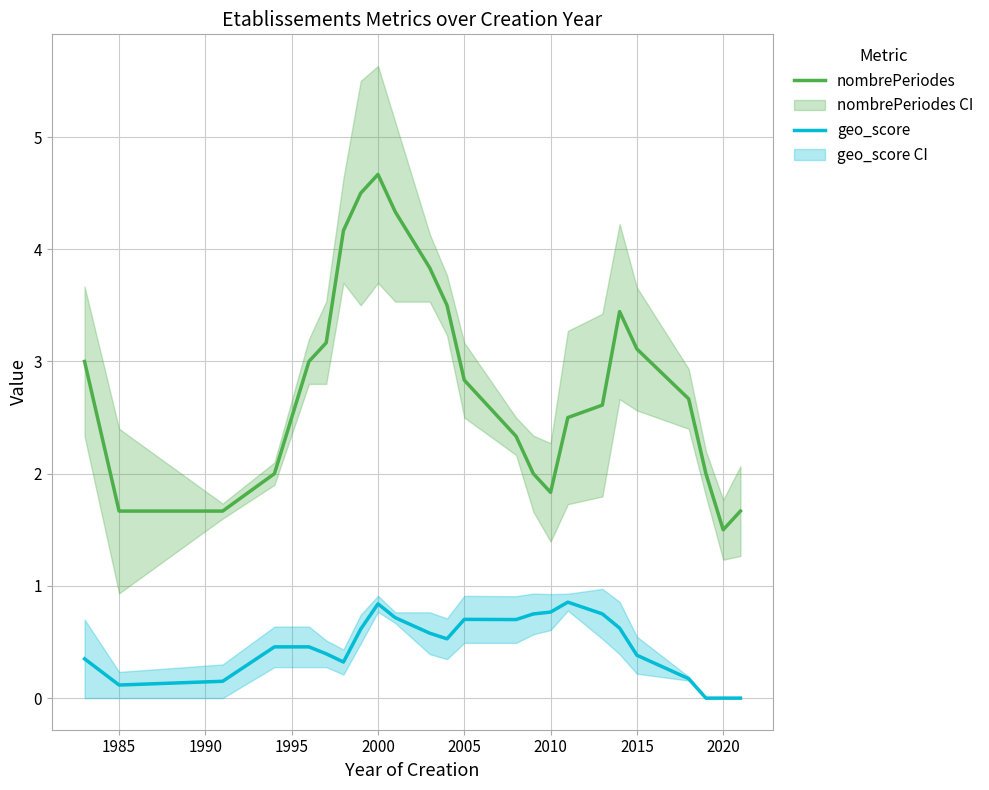

How many values in geo_score are above zero?

22